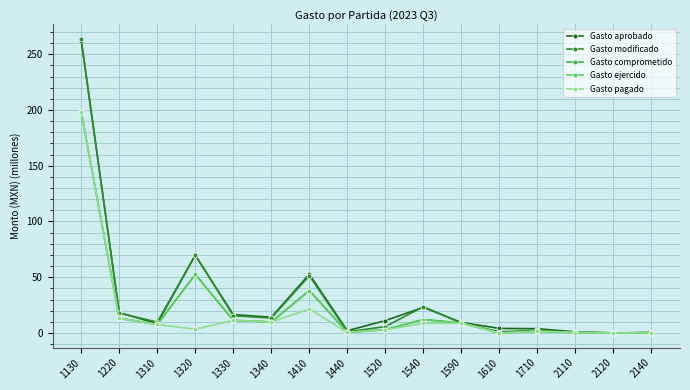

Is it true that Gasto aprobado equals 0.4 at 2140?

True